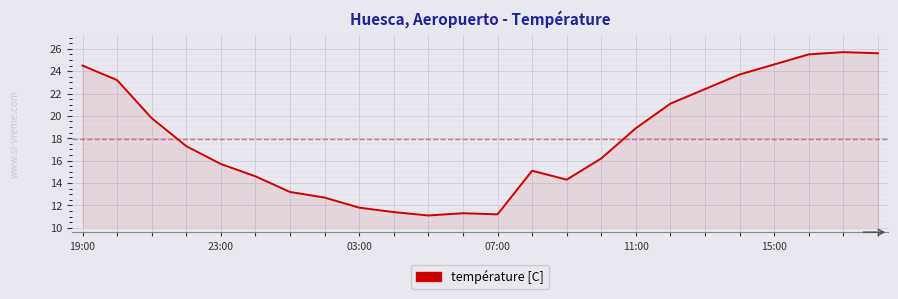

What is the greatest value displayed?

25.7